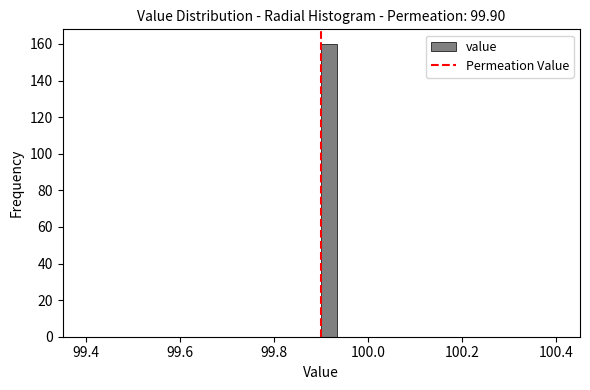

Around what value on the x-axis is the tallest bar? Give the approximate position of its centre, as read against the axis.

99.92